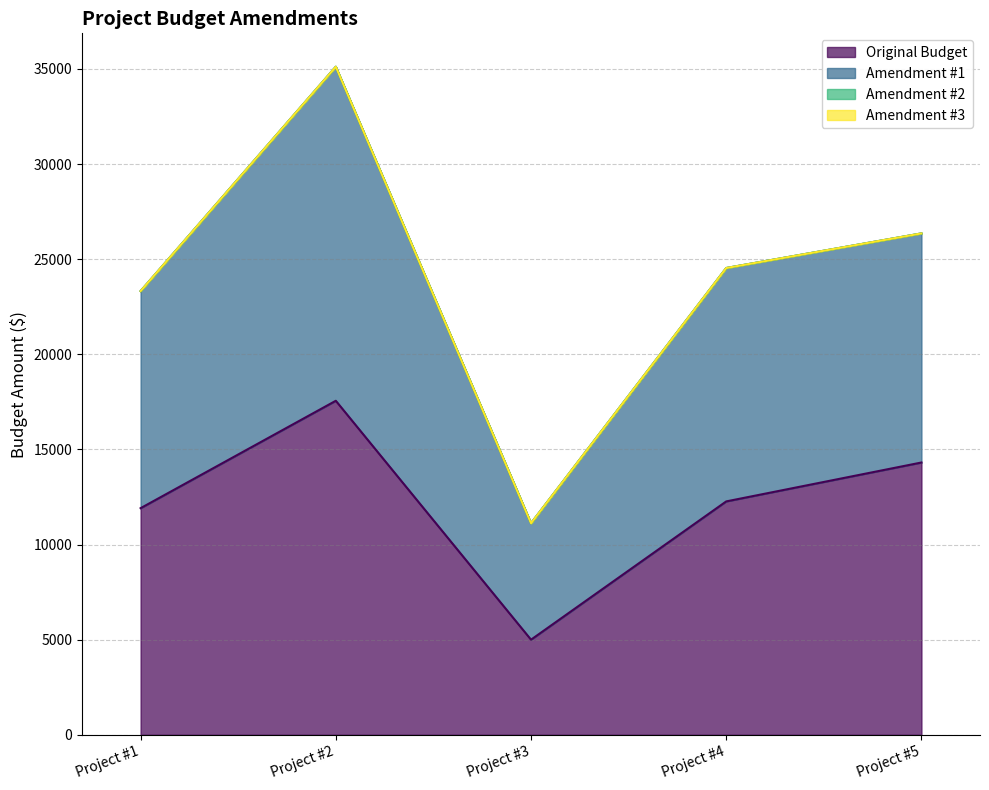

At which category does Amendment #1 reach its first local valley?

Project #3